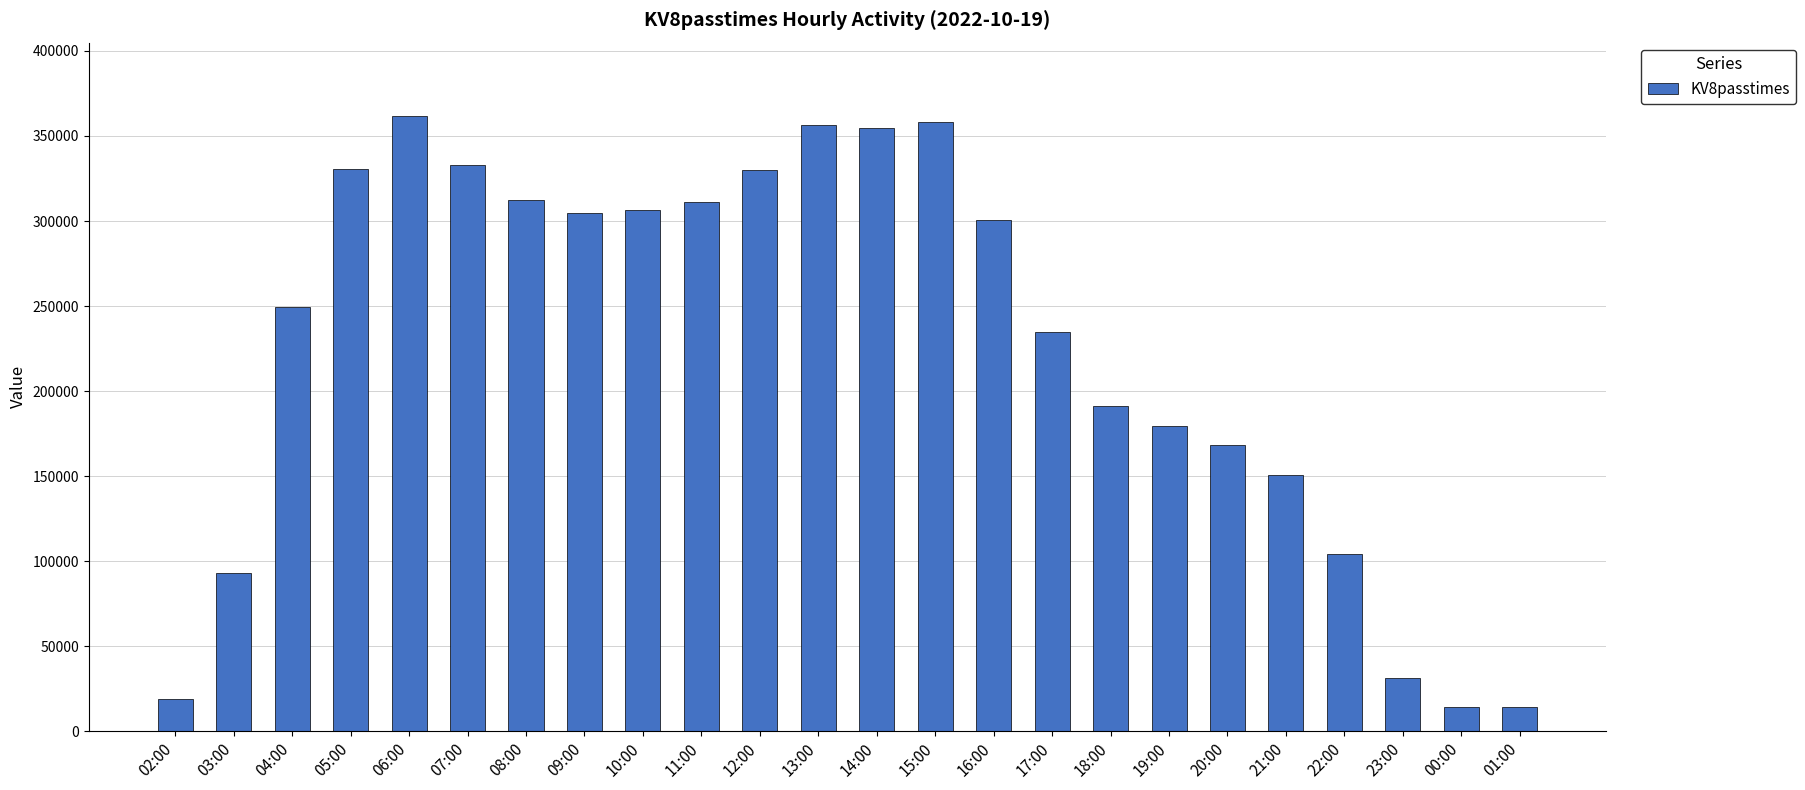

What is the greatest value displayed?

361523